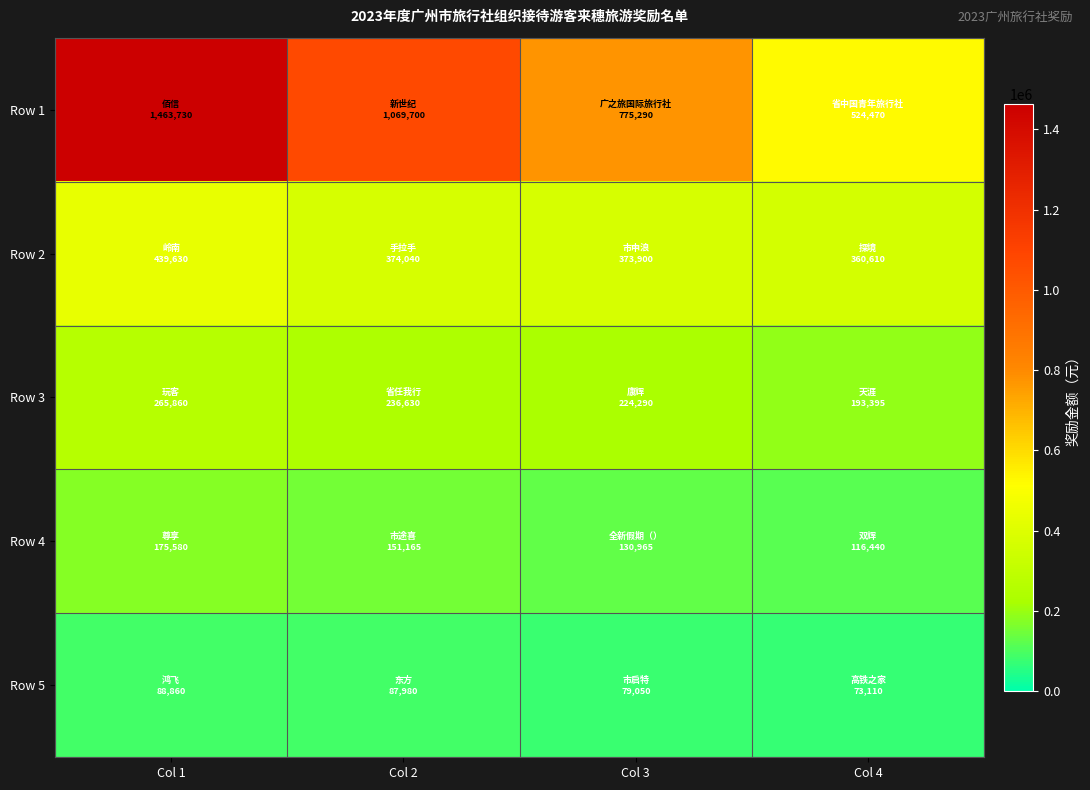

At how many categories does at least one series exceed 375186?

4